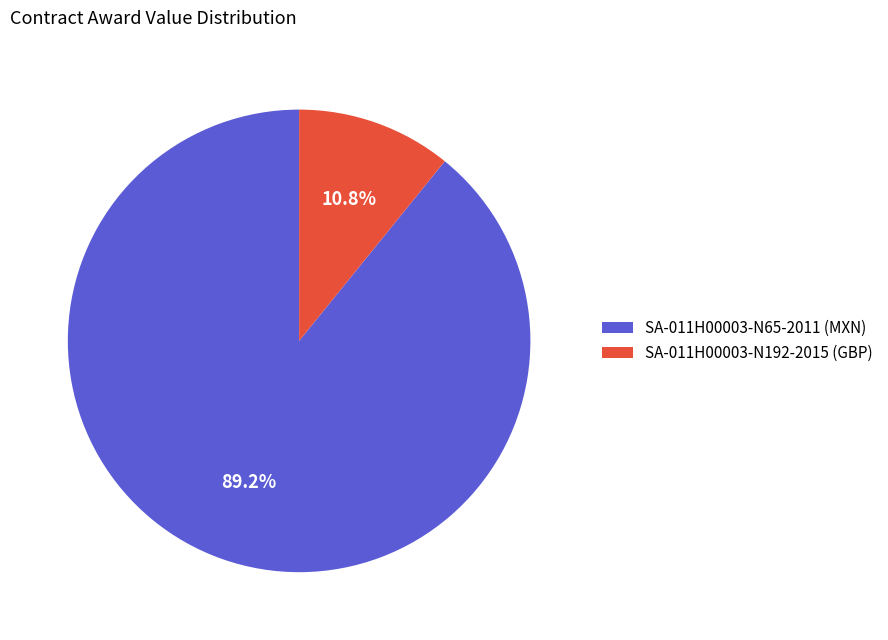

How much of the chart is everything except SA-011H00003-N192-2015 (GBP)?

89.2%